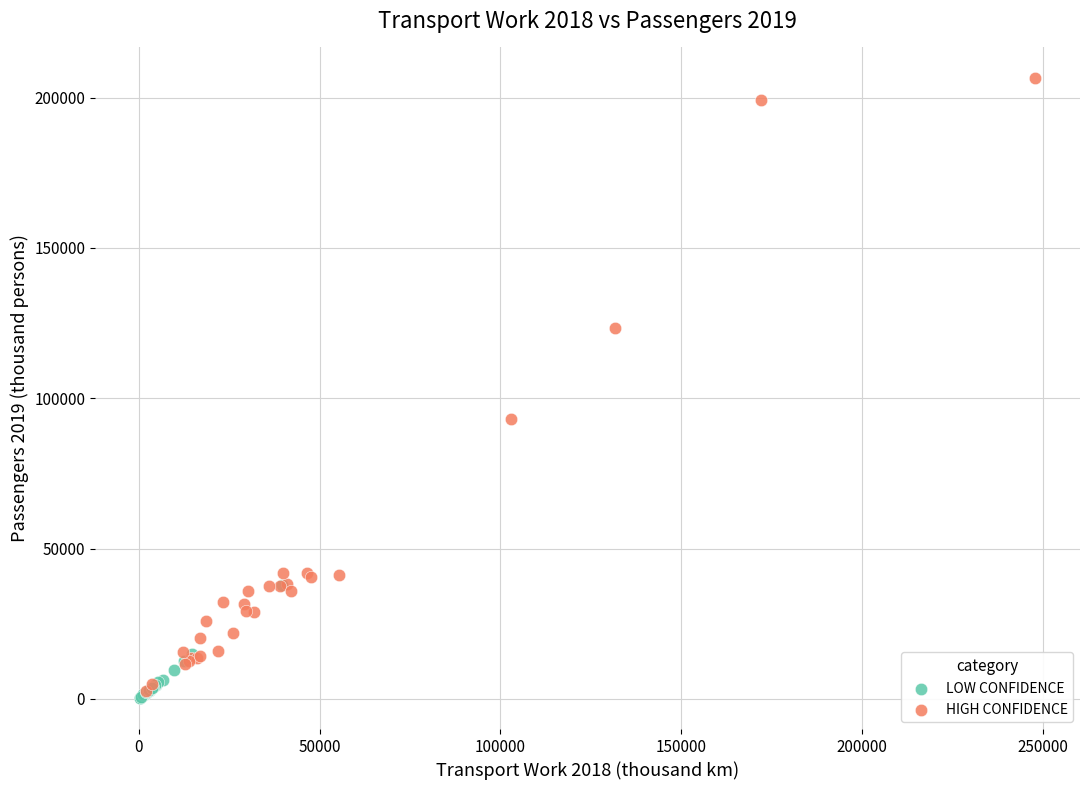

Which series has the largest Y range (max minus min)?

HIGH CONFIDENCE